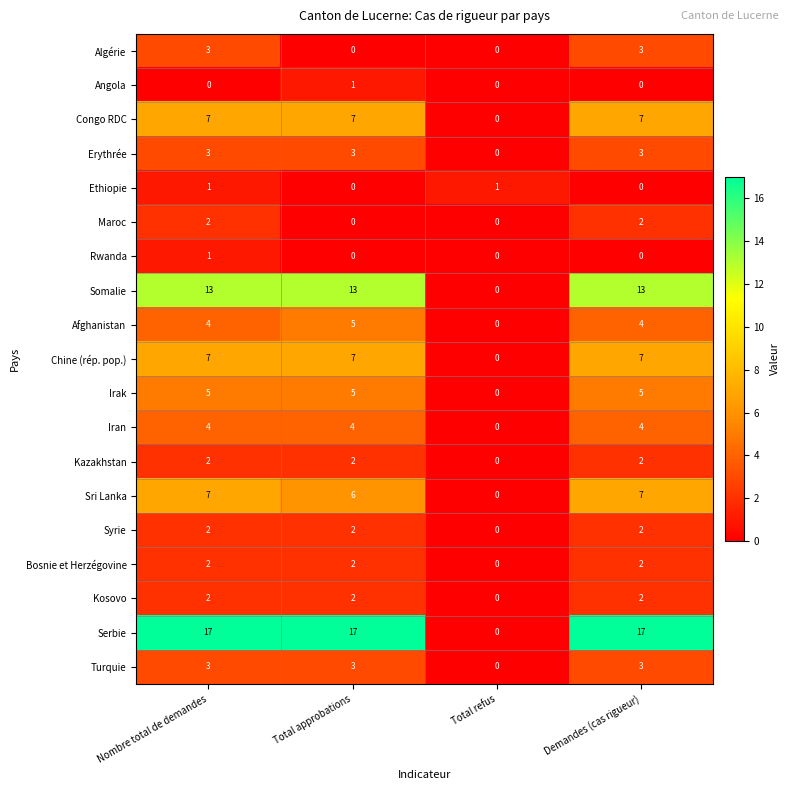

Which series changed the most between Total refus and Demandes (cas rigueur)?

Serbie